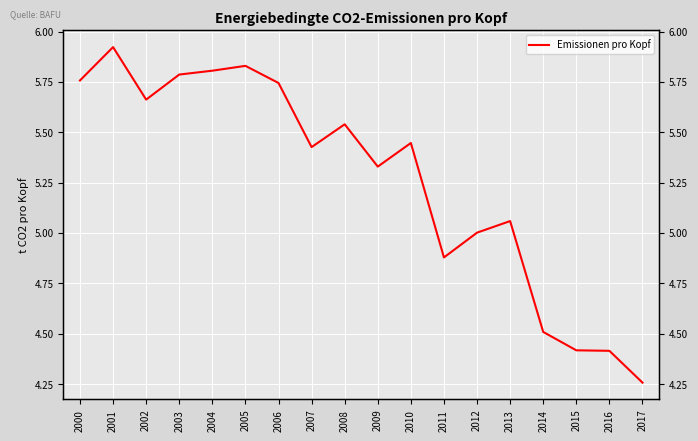

Between 2003 and 2009, which is larger?

2003